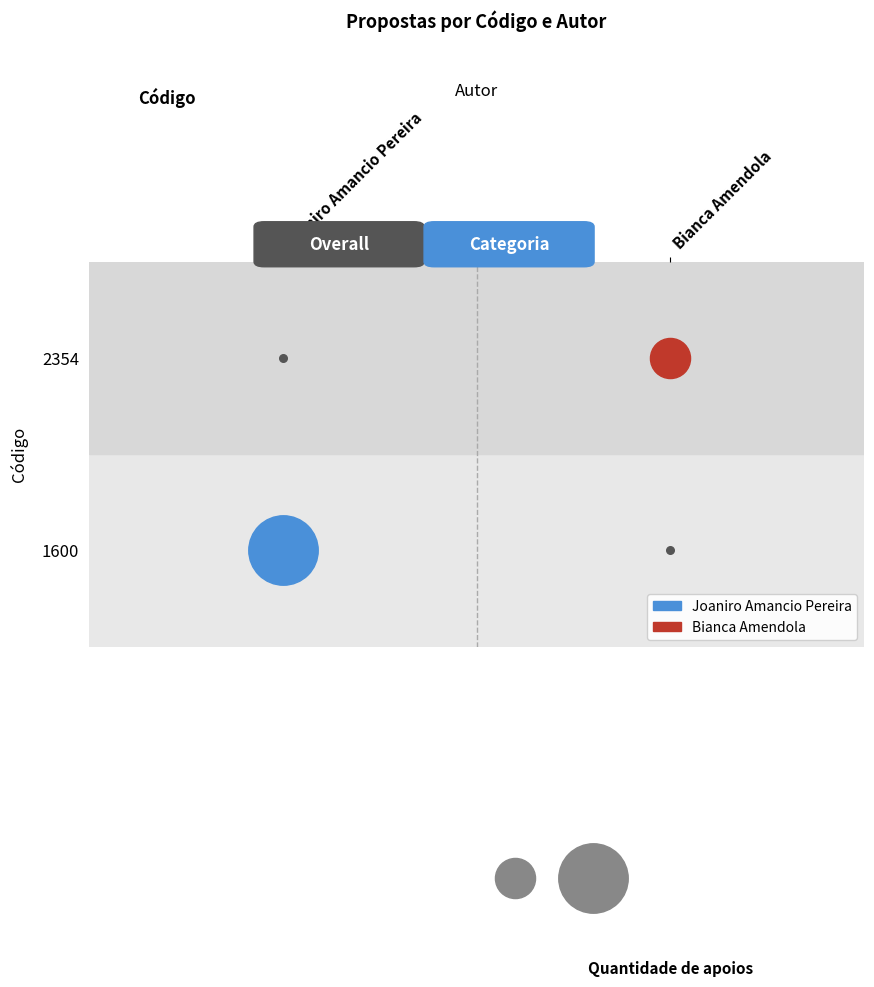

Which category has the lowest value across all series?

2354